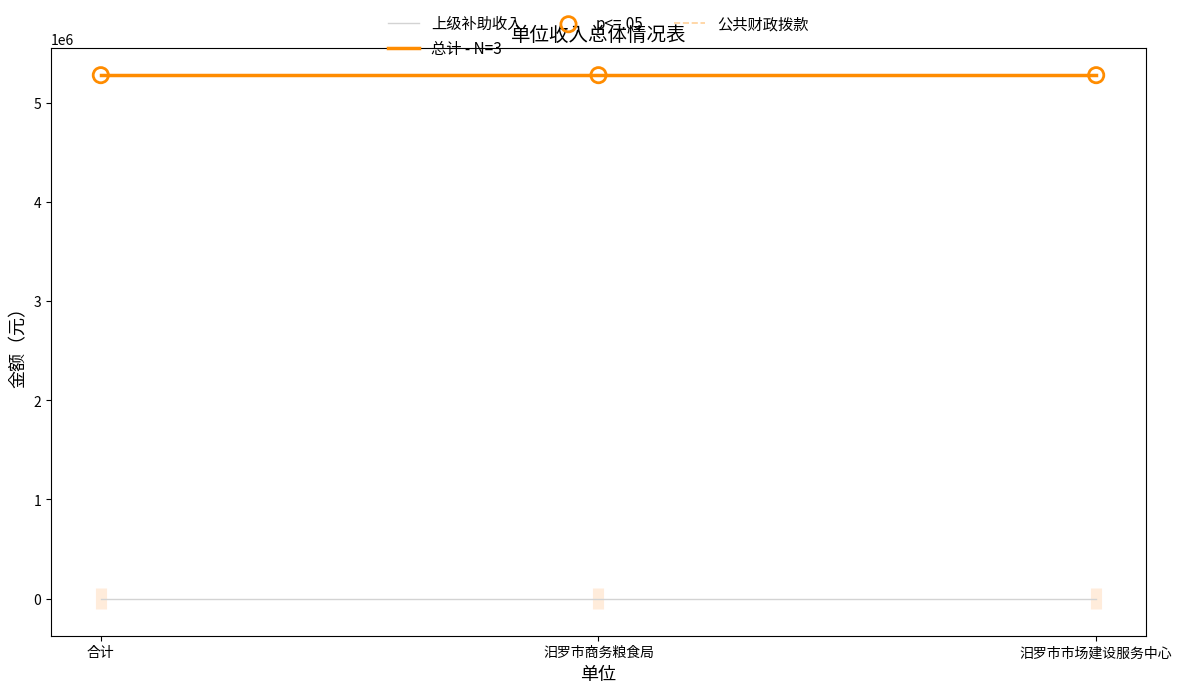

What are all the series names shown in the legend?

上级补助收入, 总计 - N=3, 公共财政拨款, p<=.05